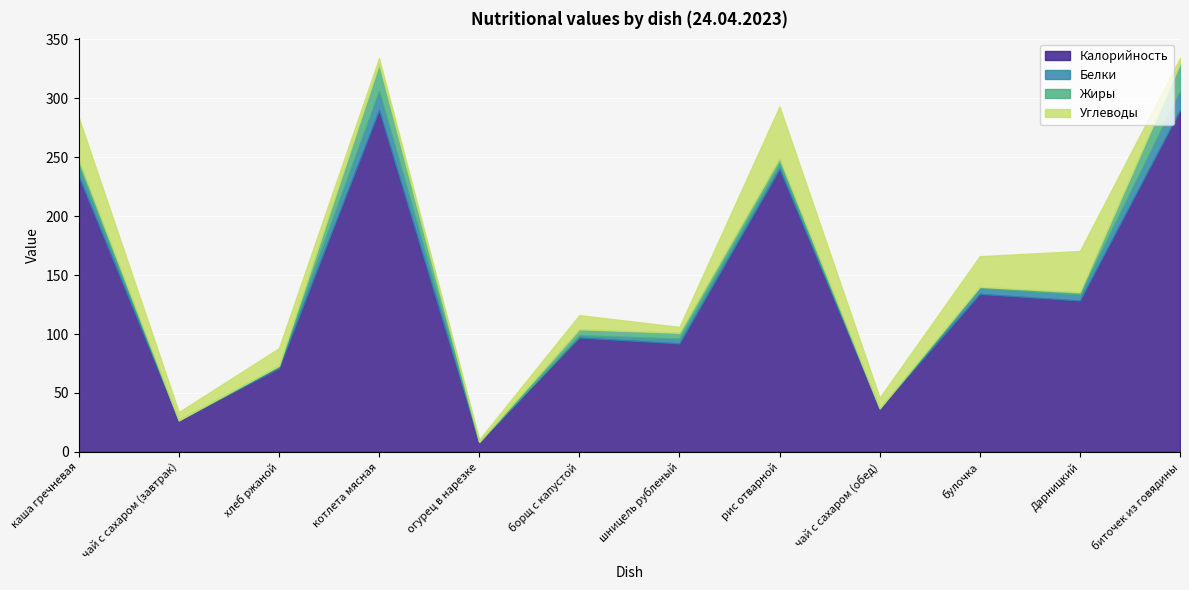

At which category does Белки reach its first local peak?

котлета мясная